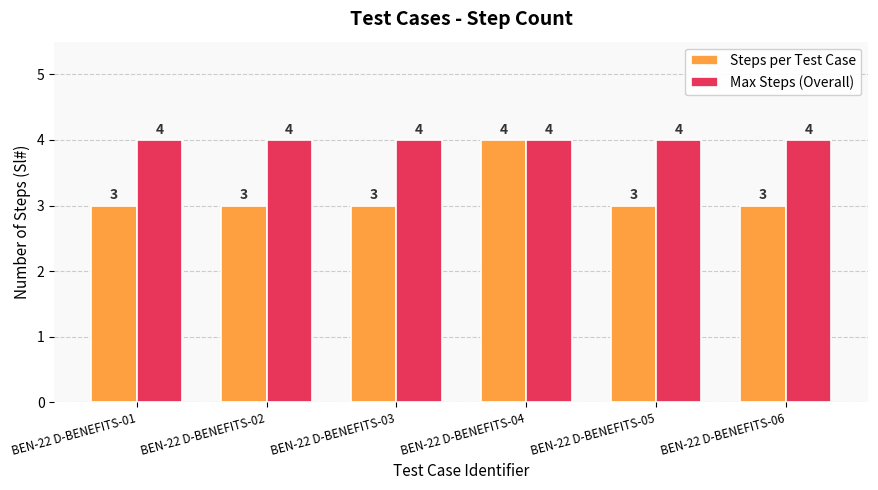

Is it true that Steps per Test Case equals 3 at BEN-22 D-BENEFITS-05?

True